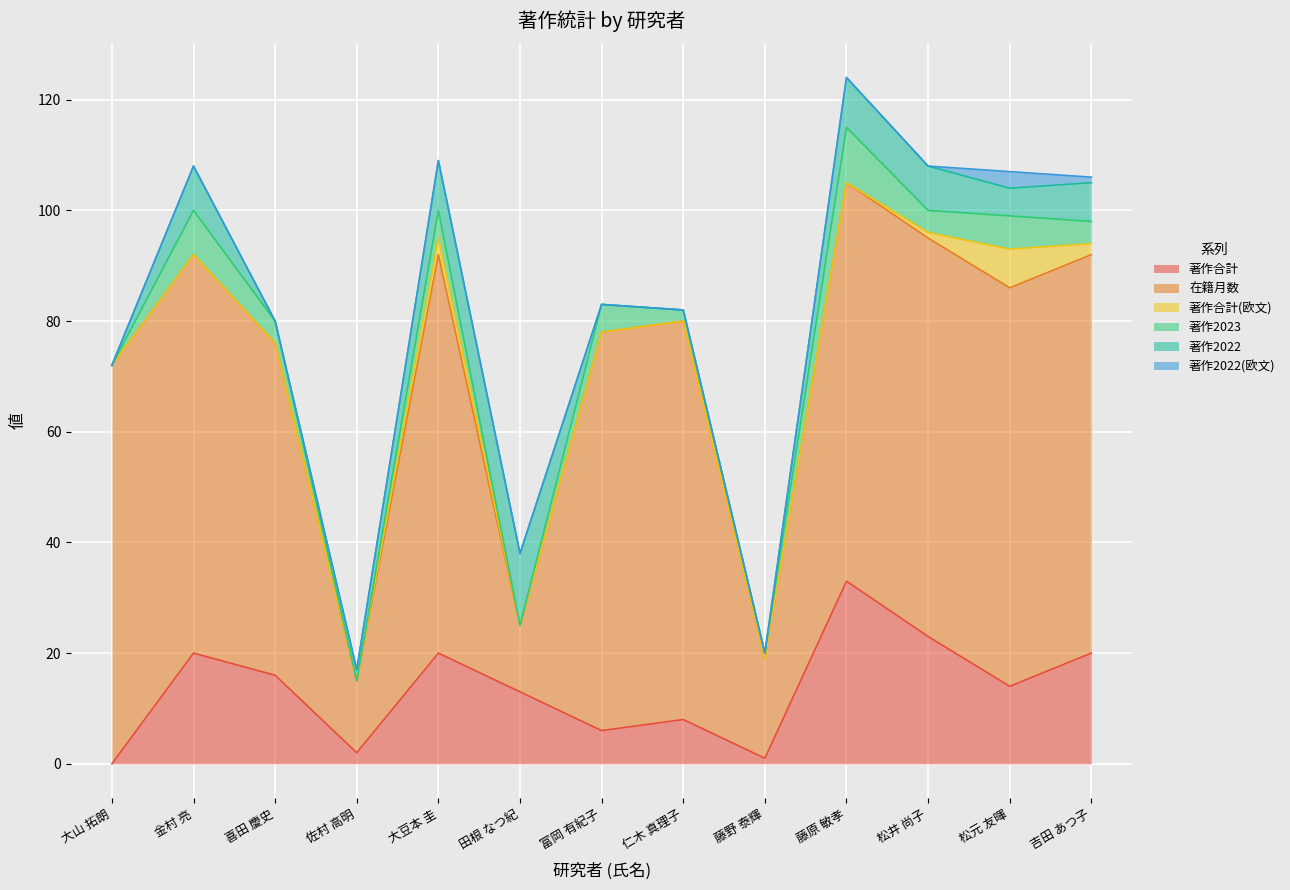

At how many categories does at least one series exceed 10?

13